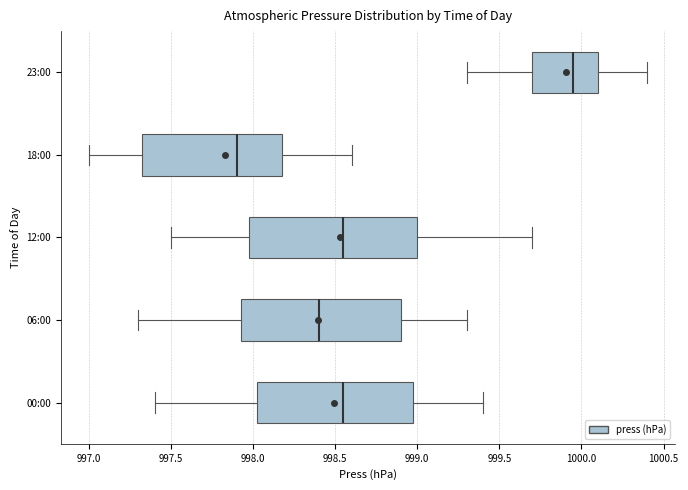

Reading bottom to top, read every box against the x-axis: the position of its median line, the range the box covers, and the ends of its whiskers. The values are not printed on the chart, so give them approximately, as read against the axis.

00:00: median 998.55, box 998.05 to 999.00, whiskers 997.40 to 999.40
06:00: median 998.40, box 997.95 to 998.90, whiskers 997.30 to 999.30
12:00: median 998.55, box 998.00 to 999.00, whiskers 997.50 to 999.70
18:00: median 997.90, box 997.35 to 998.20, whiskers 997.00 to 998.60
23:00: median 999.95, box 999.70 to 1000.10, whiskers 999.30 to 1000.40